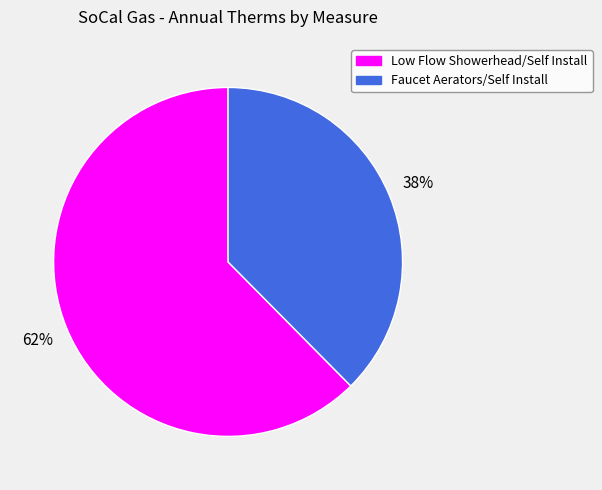

Does Faucet Aerators/Self Install represent more than half of the total?

No